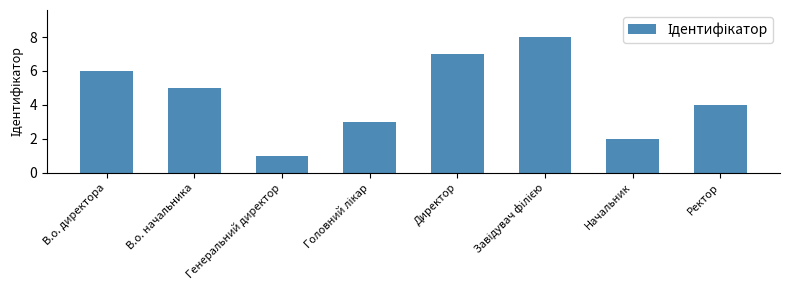

Where is the data nearest to the value 4?

Ректор